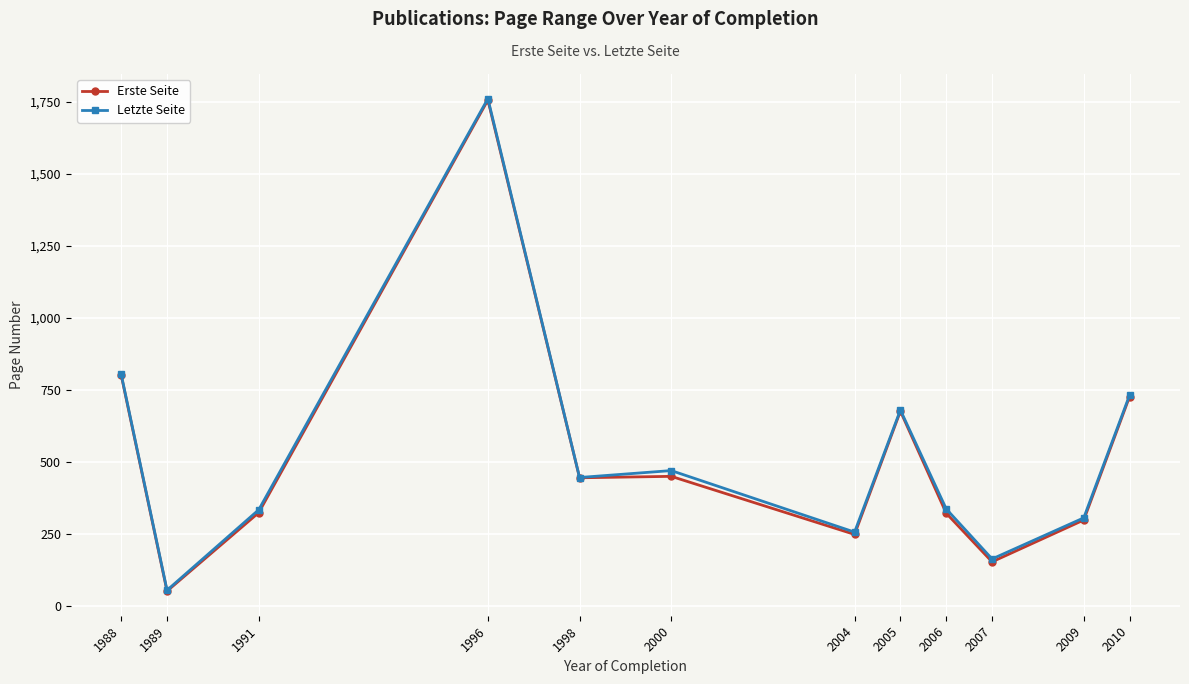

Is it true that Letzte Seite equals 286.8 at 2007?

False